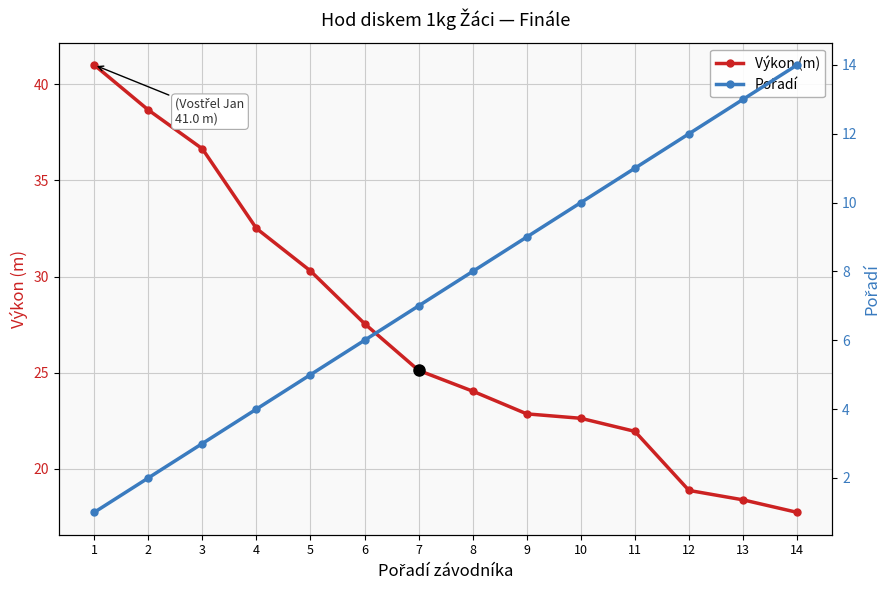

True or false: Pořadí and Výkon (m) intersect in this chart.

False